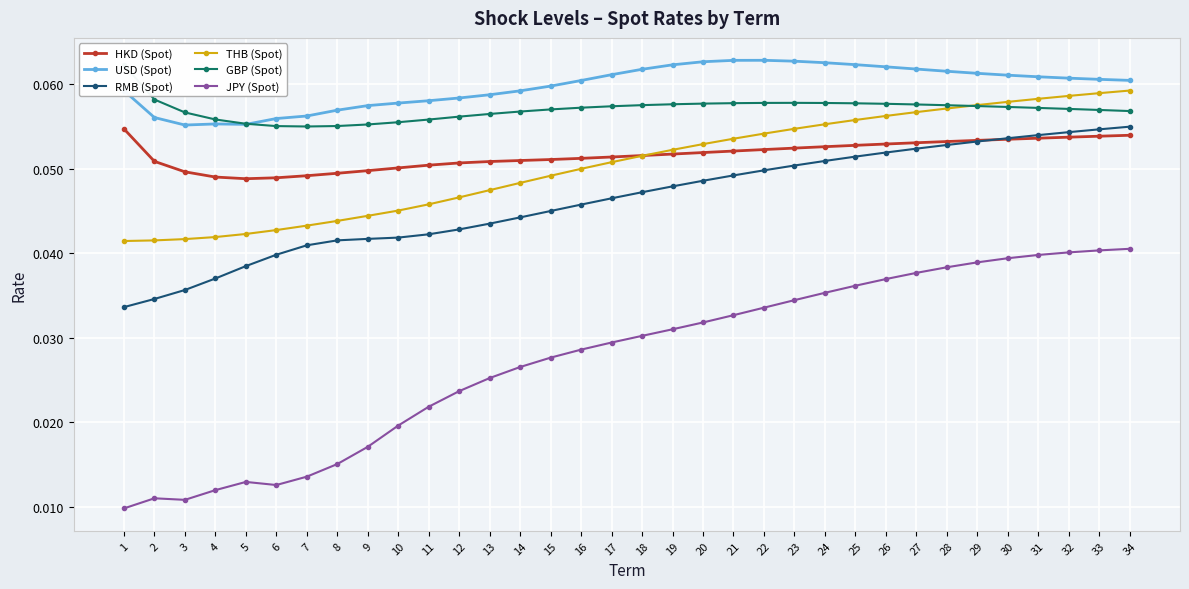

What is the greatest value displayed?

0.1